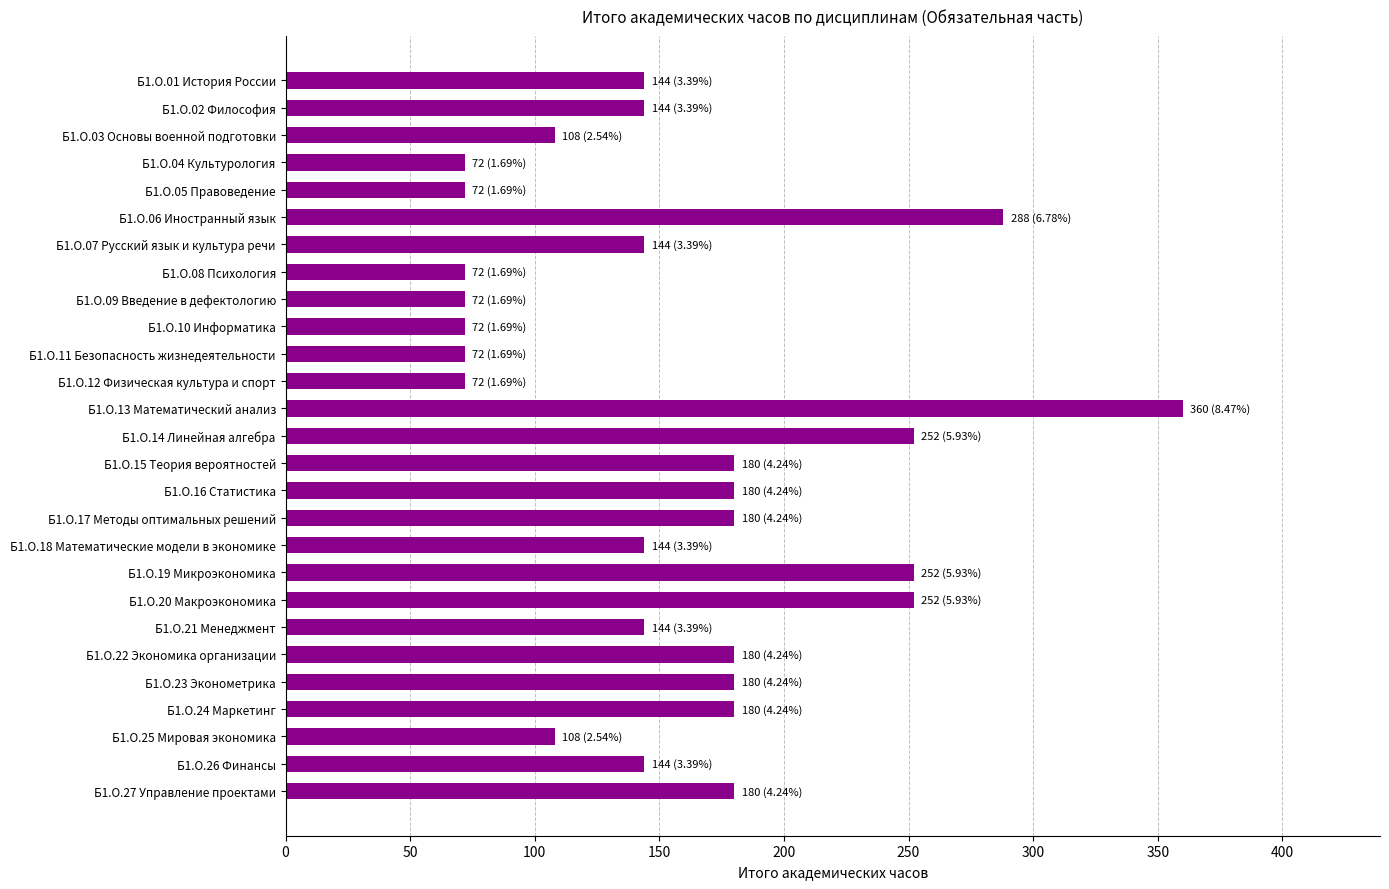

Does the chart contain any negative values?

No